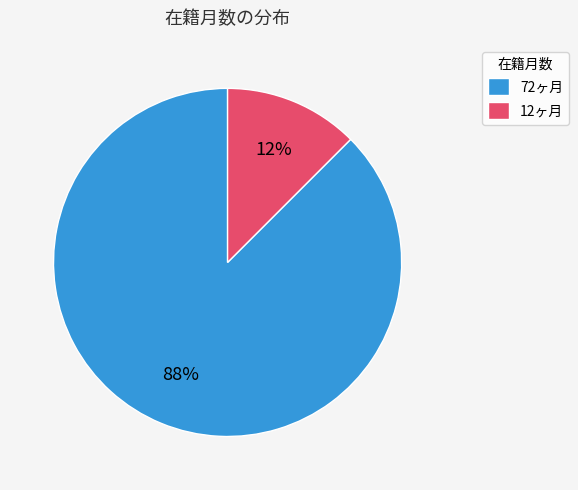

To the nearest percent, what is the average slice percentage?

50%